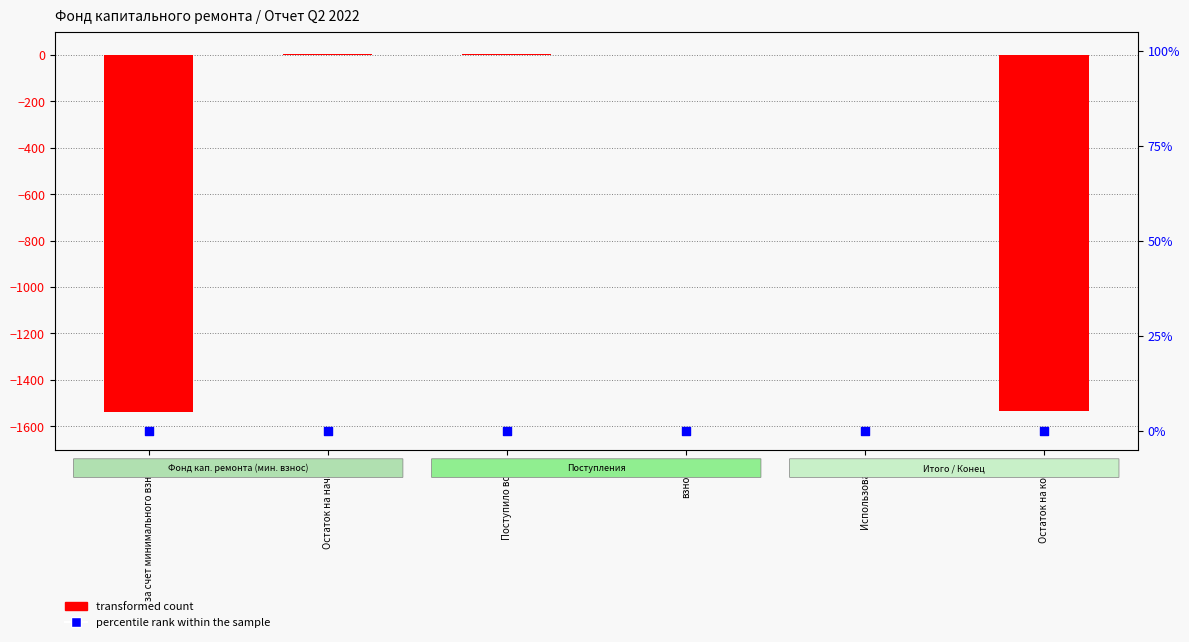

Which series has the widest spread of Y values?

transformed count